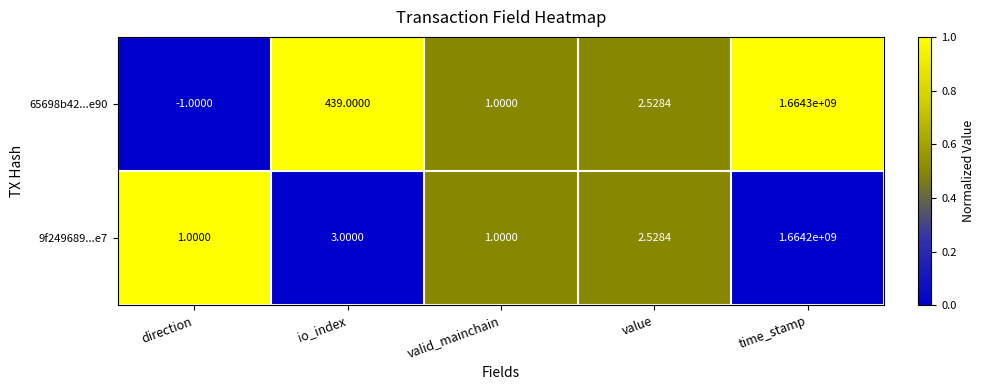

Is the value of 9f249689...e7 at value greater than the value of 65698b42...e90 at valid_mainchain?

Yes